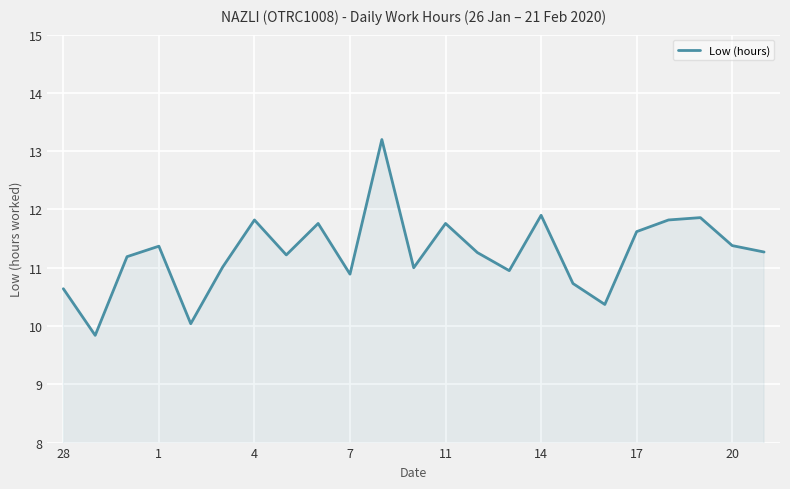

What is the difference between the maximum and minimum values?

3.4